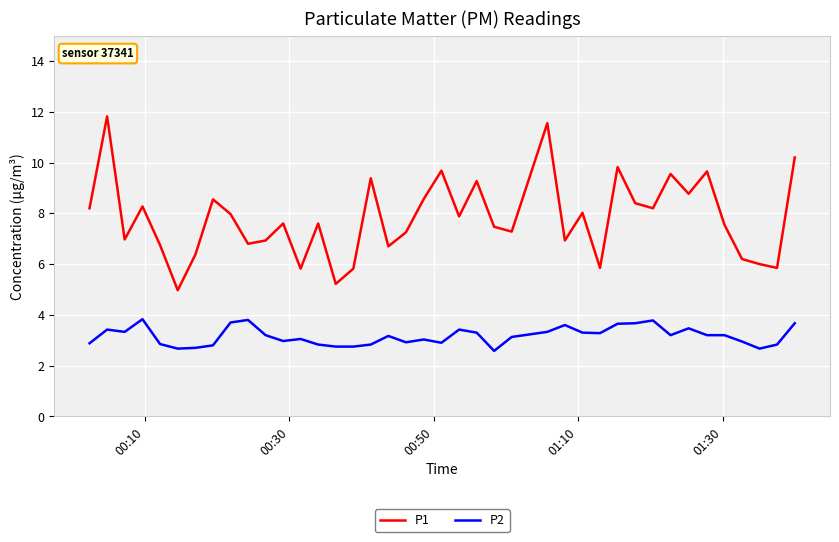

True or false: P1 and P2 intersect in this chart.

False